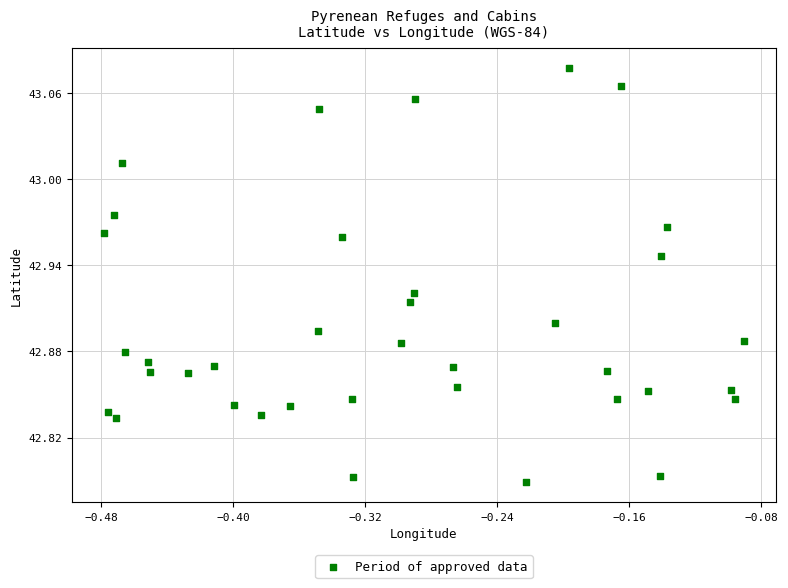

What is the range of X values (max minus min)?

0.4